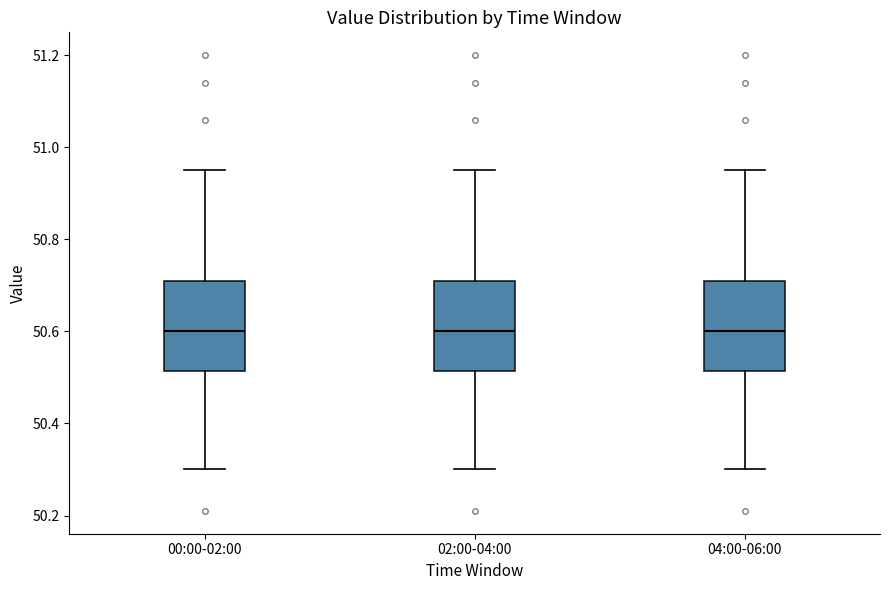

Reading left to right, transcribe this box plot: for each box, give where its median line is, the range the box spans, and where its two whiskers end, as read against the y-axis. The values are not printed on the chart, so give them approximately, as read against the axis.

00:00-02:00: median 50.60, box 50.52 to 50.72, whiskers 50.30 to 50.96
02:00-04:00: median 50.60, box 50.52 to 50.72, whiskers 50.30 to 50.96
04:00-06:00: median 50.60, box 50.52 to 50.72, whiskers 50.30 to 50.96